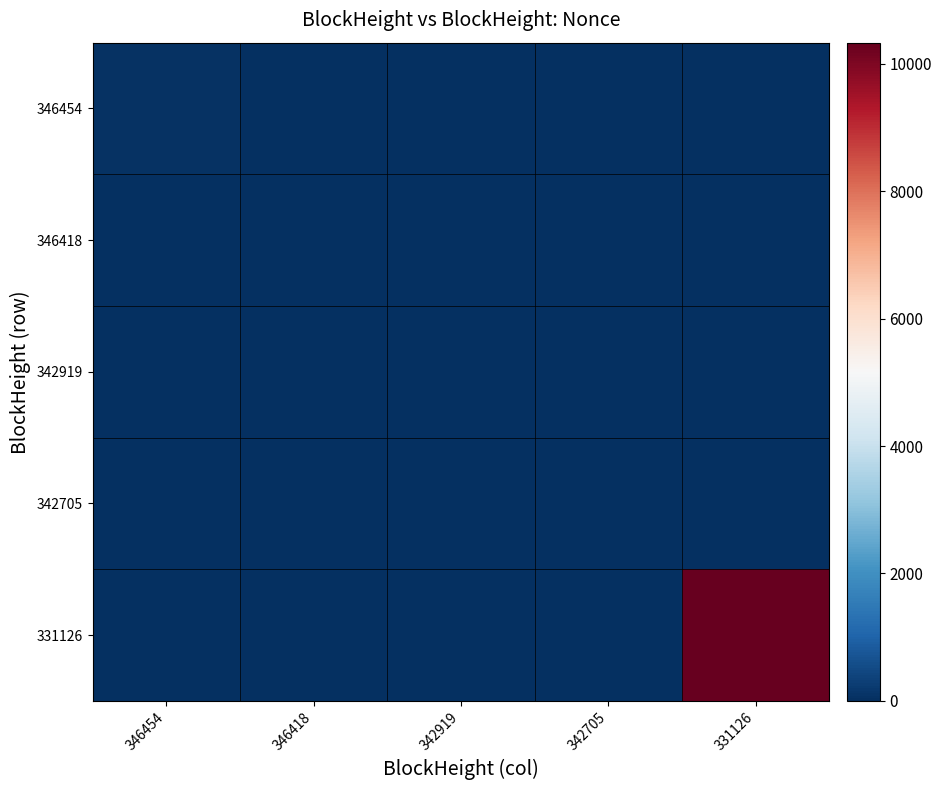

Reading left to right, transcribe all the data shown in this chart.

346454: 346454=43	346418=0	342919=0	342705=0	331126=0
346418: 346454=0	346418=26	342919=0	342705=0	331126=0
342919: 346454=0	346418=0	342919=4	342705=0	331126=0
342705: 346454=0	346418=0	342919=0	342705=4	331126=0
331126: 346454=0	346418=0	342919=0	342705=0	331126=10329